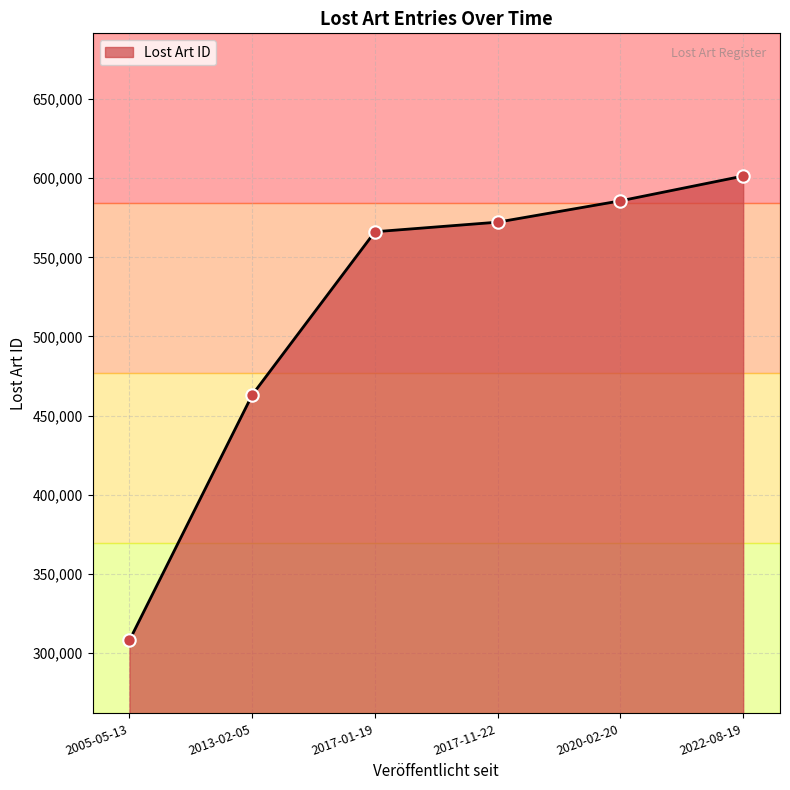

What is the change in value from 2020-02-20 to 2022-08-19?

+15656